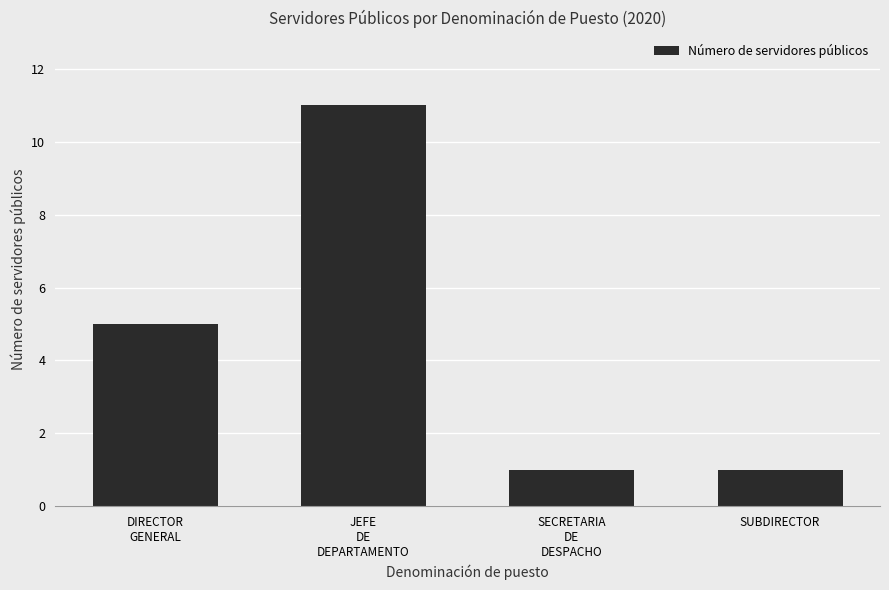

What is the maximum value shown in the chart?

11